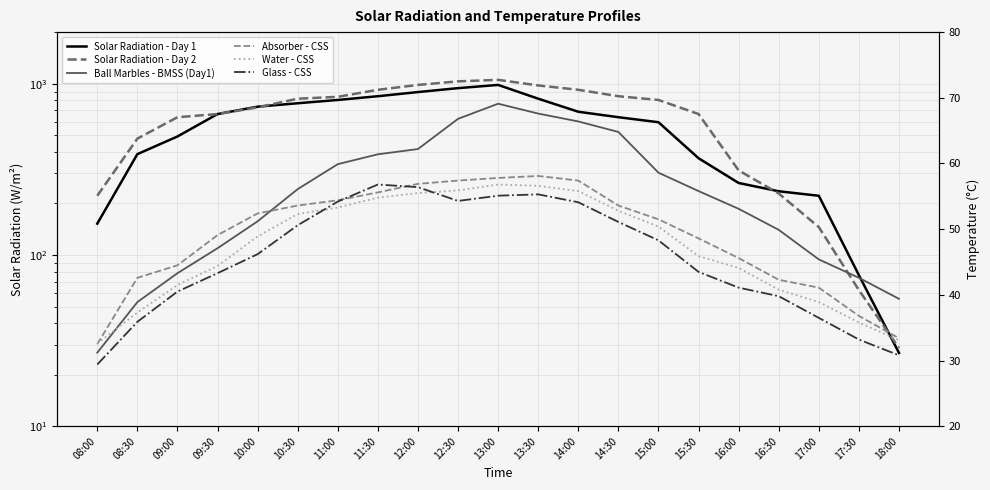

True or false: Ball Marbles - BMSS (Day1) has a value of 39.4 at 18:00.

True